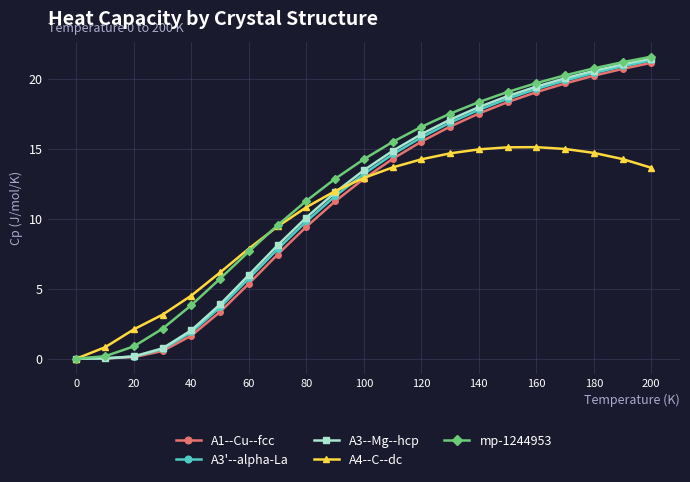

What is the greatest value displayed?

21.6